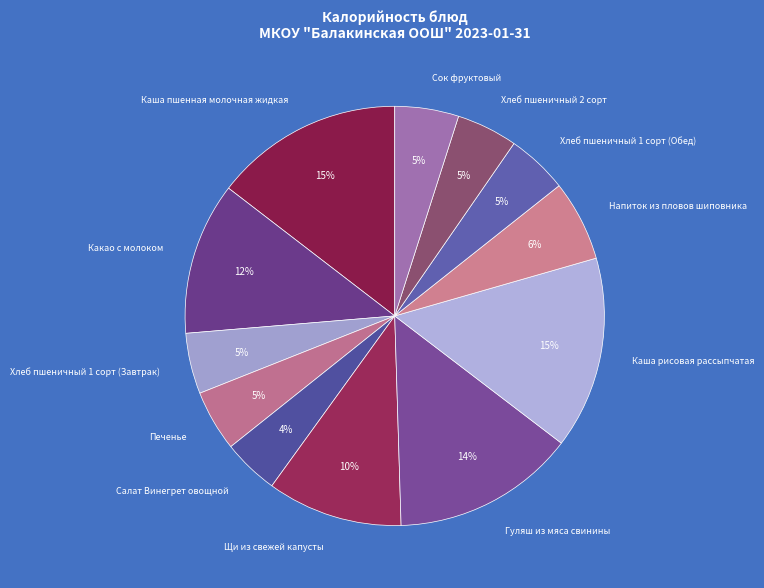

To the nearest percent, what is the difference between the largest and smallest slice percentages?

11%